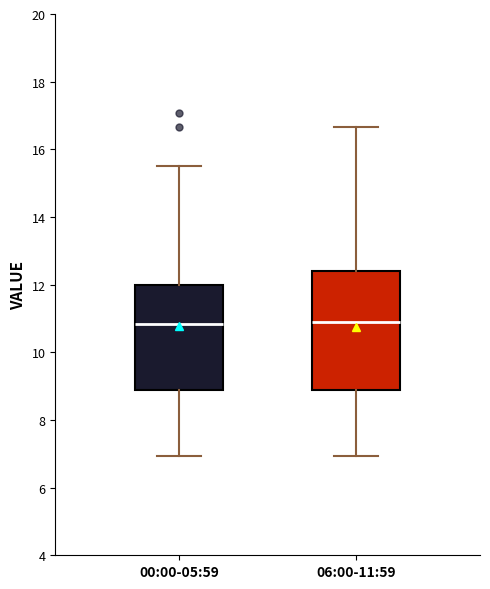

Reading left to right, transcribe this box plot: for each box, give where its median line is, the range the box spans, and where its two whiskers end, as read against the y-axis. The values are not printed on the chart, so give them approximately, as read against the axis.

00:00-05:59: median 10.8, box 8.8 to 12.0, whiskers 7.0 to 15.6
06:00-11:59: median 11.0, box 8.8 to 12.4, whiskers 7.0 to 16.6